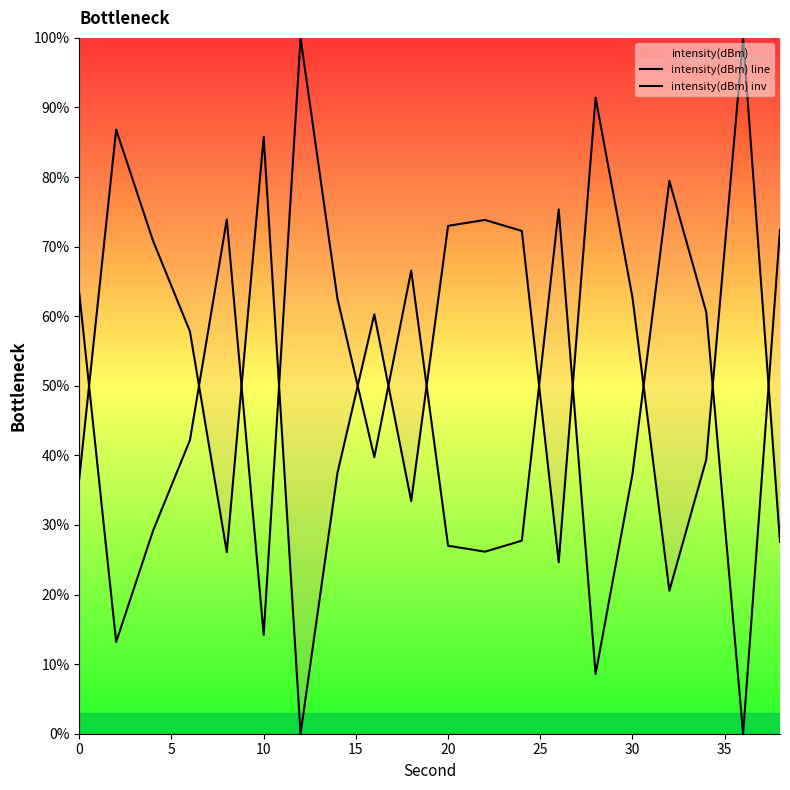

List the series in order of their overall mean, highest first.

intensity(dBm) line, intensity(dBm) inv